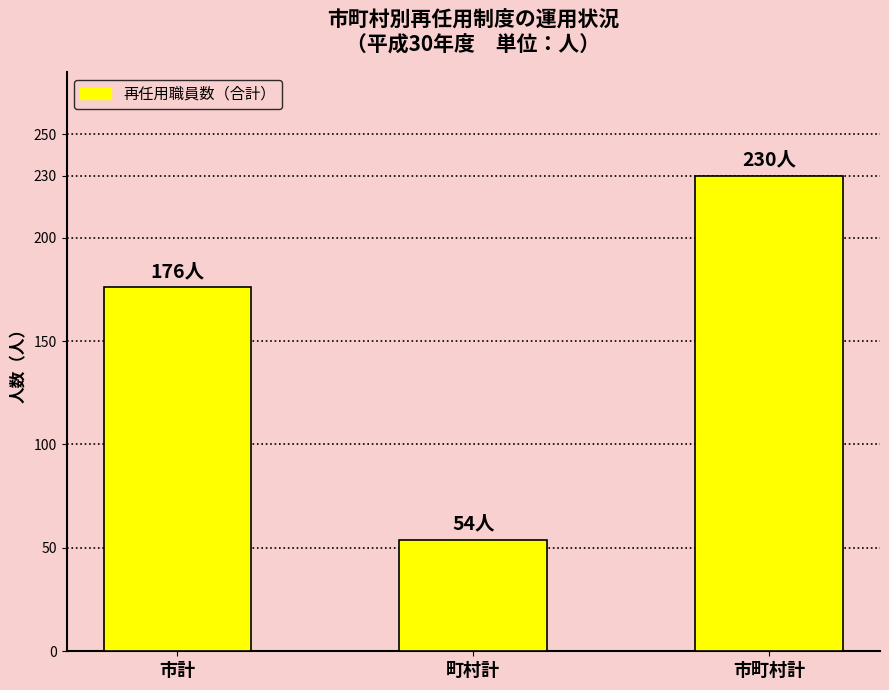

Rank the categories by value from highest to lowest.

市町村計, 市計, 町村計